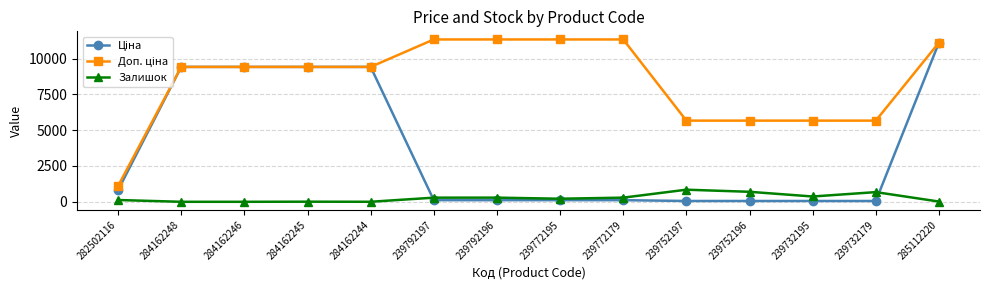

The value of Залишок at 239752196 is 698.0. True or false?

True